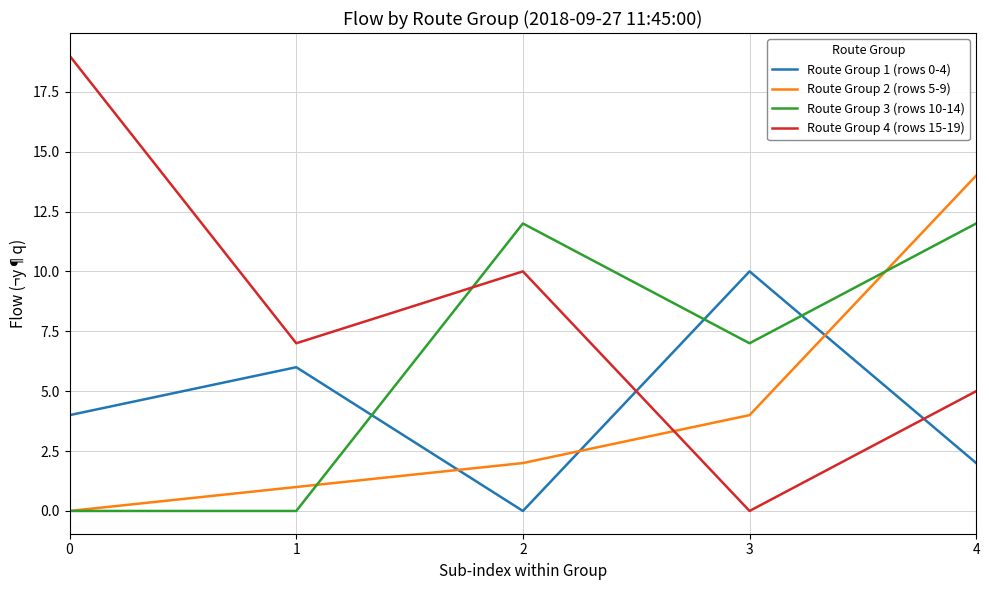

Reading left to right, transcribe all the data shown in this chart.

Route Group 1 (rows 0-4): 4	6	0	10	2
Route Group 2 (rows 5-9): 0	1	2	4	14
Route Group 3 (rows 10-14): 0	0	12	7	12
Route Group 4 (rows 15-19): 19	7	10	0	5